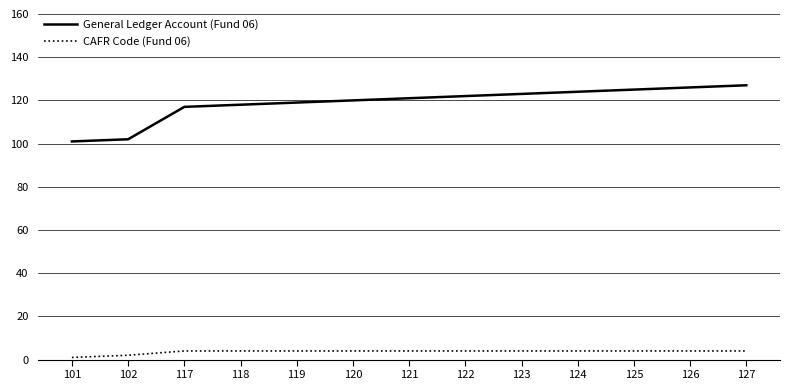

At 124, list the series in order from largest to smallest.

General Ledger Account (Fund 06), CAFR Code (Fund 06)